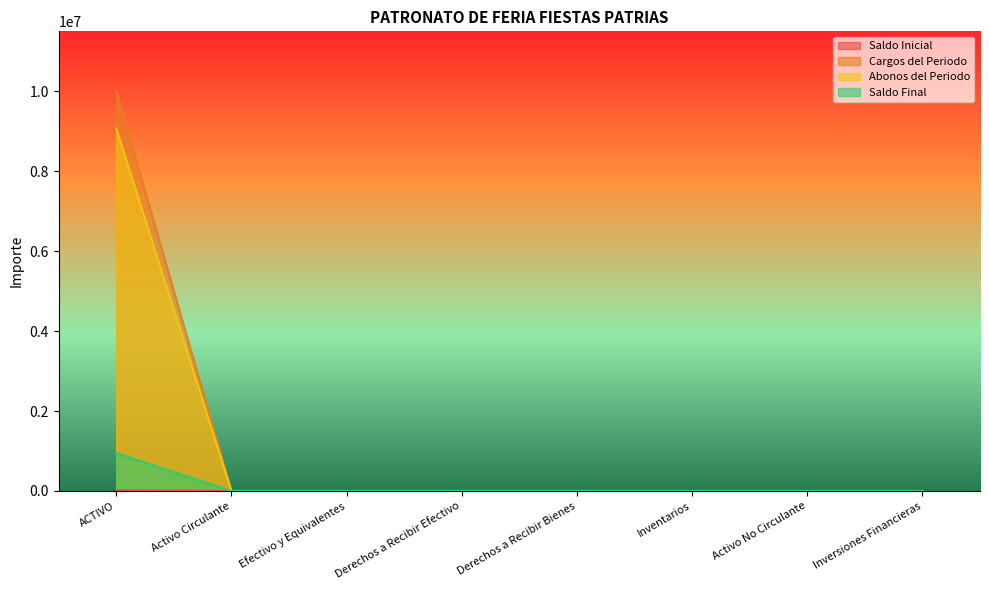

Is it true that Saldo Final equals 0.0 at Inventarios?

True